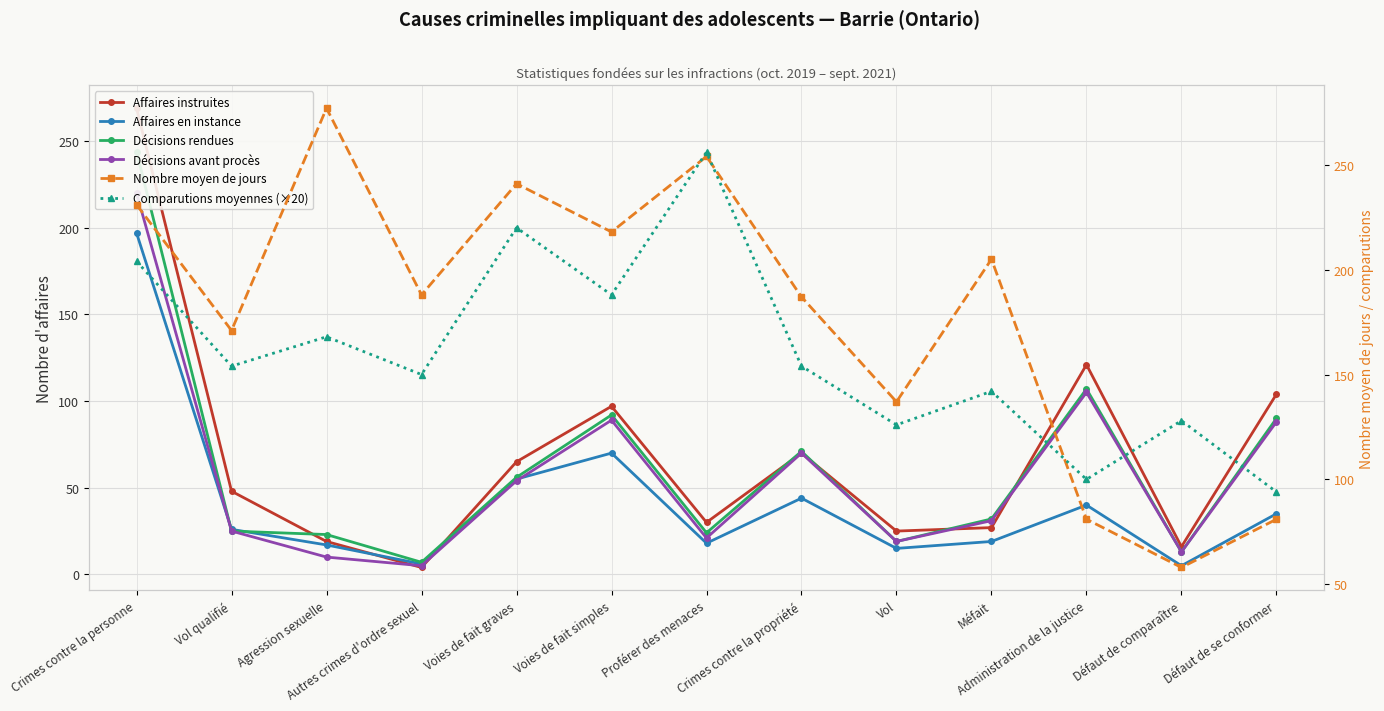

Is it true that Décisions rendues equals 107 at Administration de la justice?

True